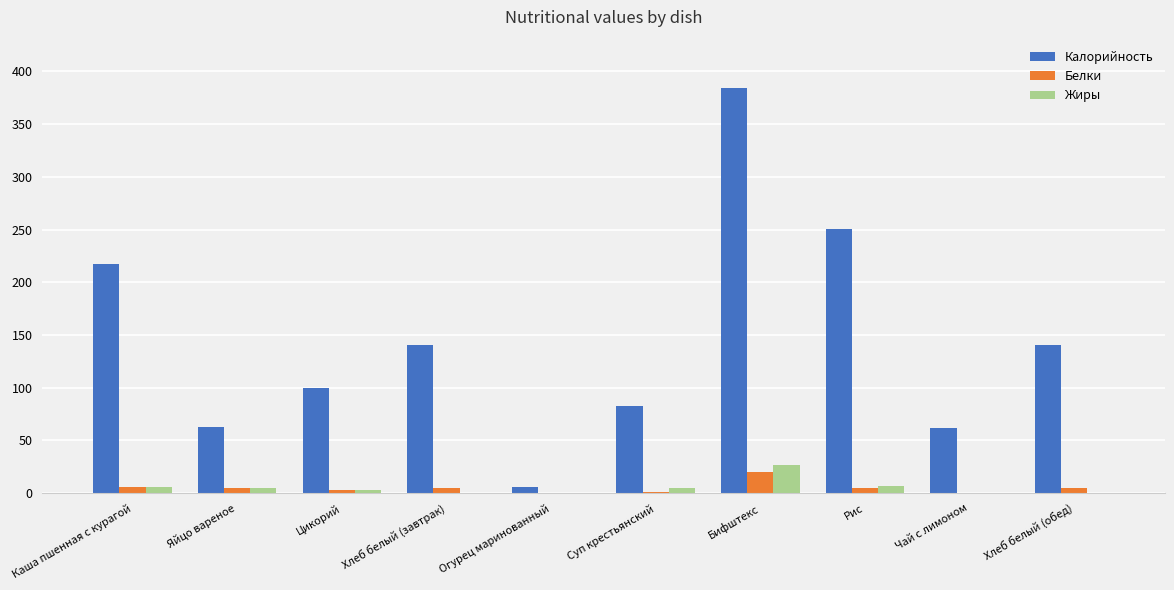

What is the sum of the Белки values at Яйцо вареное and Хлеб белый (обед)?

9.8